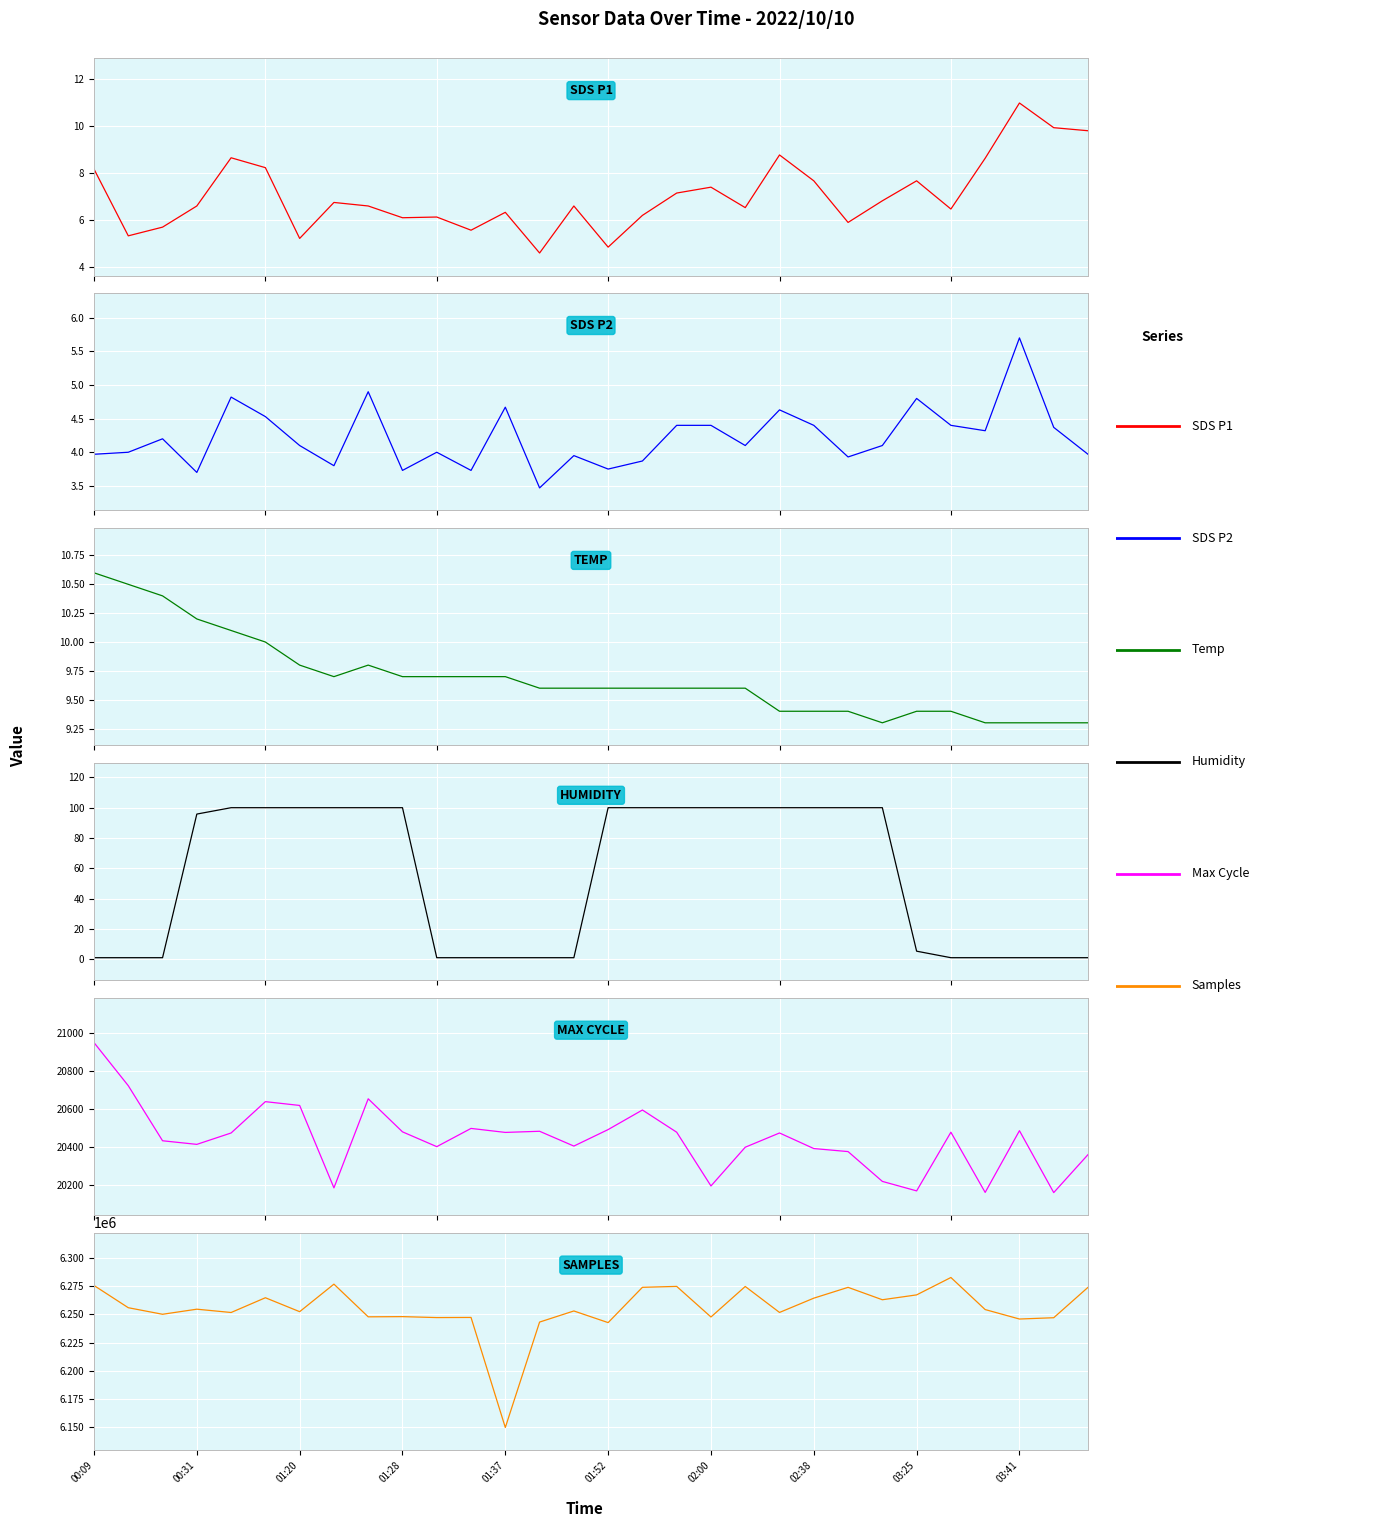

At 11, list the series in order from largest to smallest.

Samples, Max Cycle, Temp, SDS P1, SDS P2, Humidity